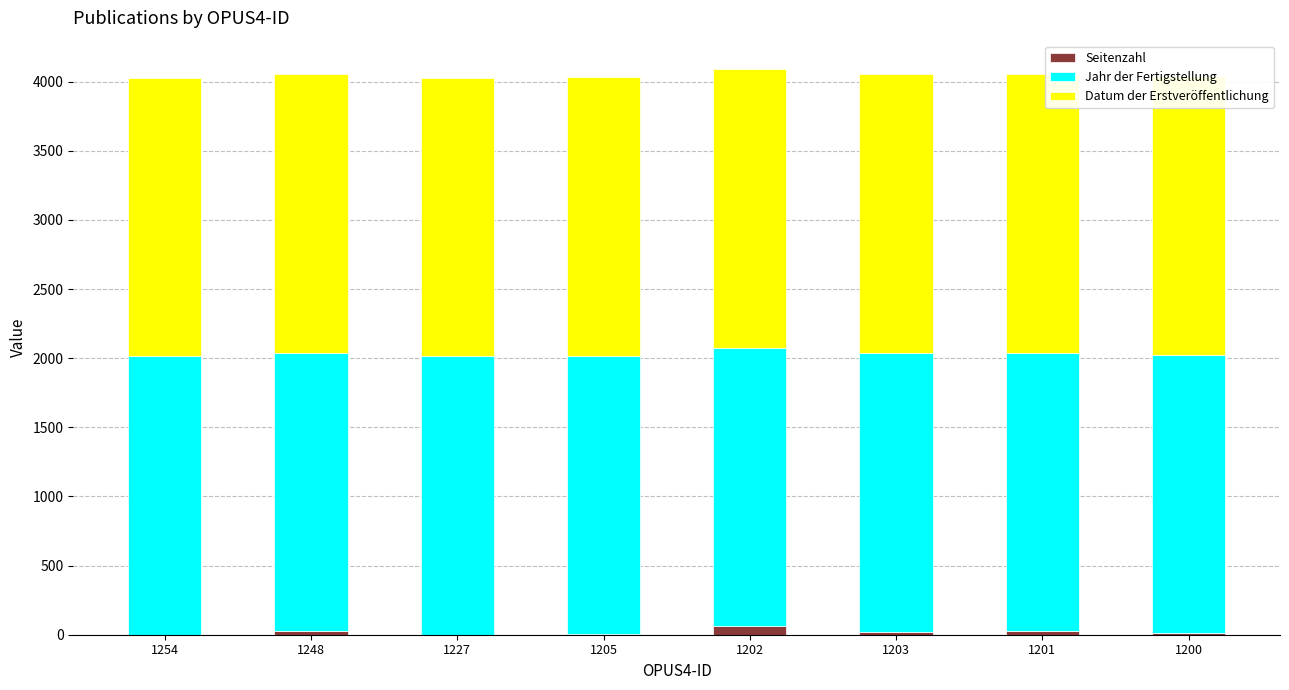

How many categories are shown in the chart?

8